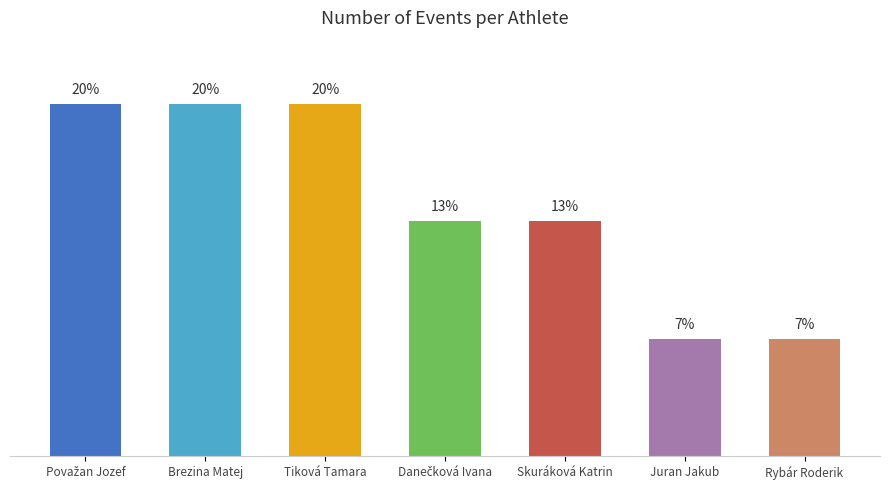

What is the minimum value shown in the chart?

6.7